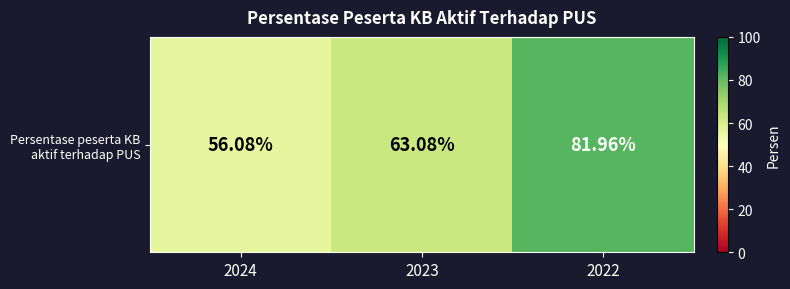

How many distinct data groups are displayed?

1